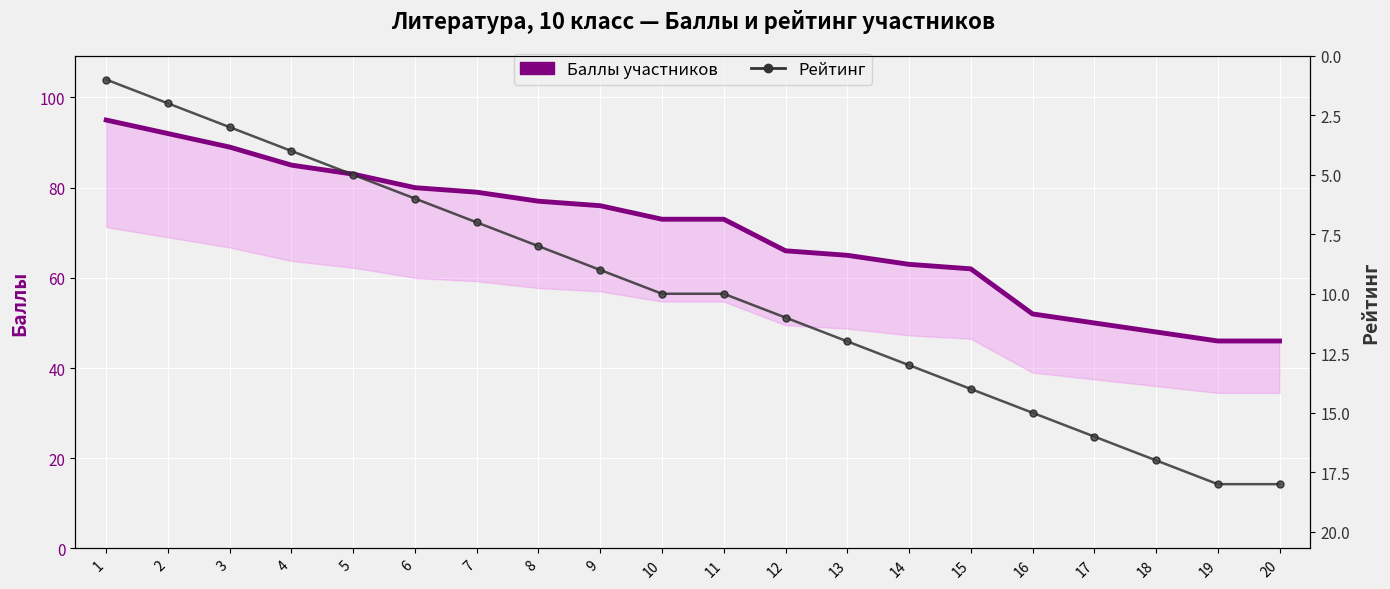

What is the minimum value for Баллы участников?

46